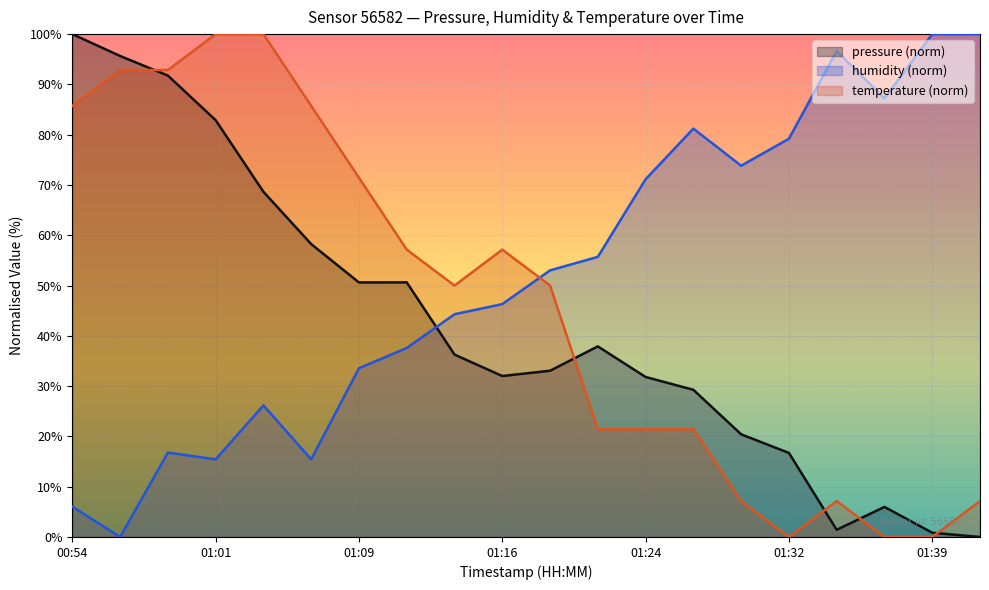

Which has a higher value, 01:34 or 01:29?

01:29